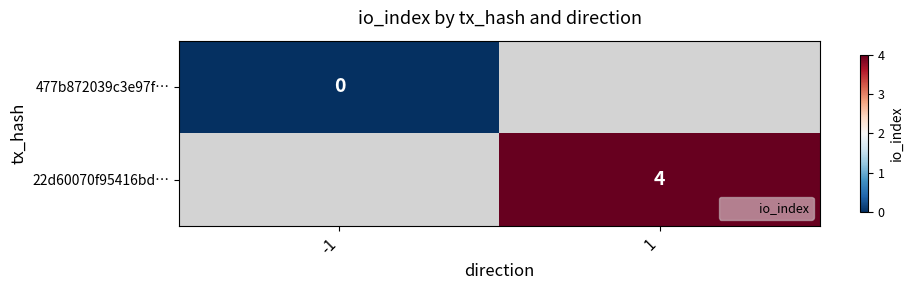

How many data points does each series have?

2